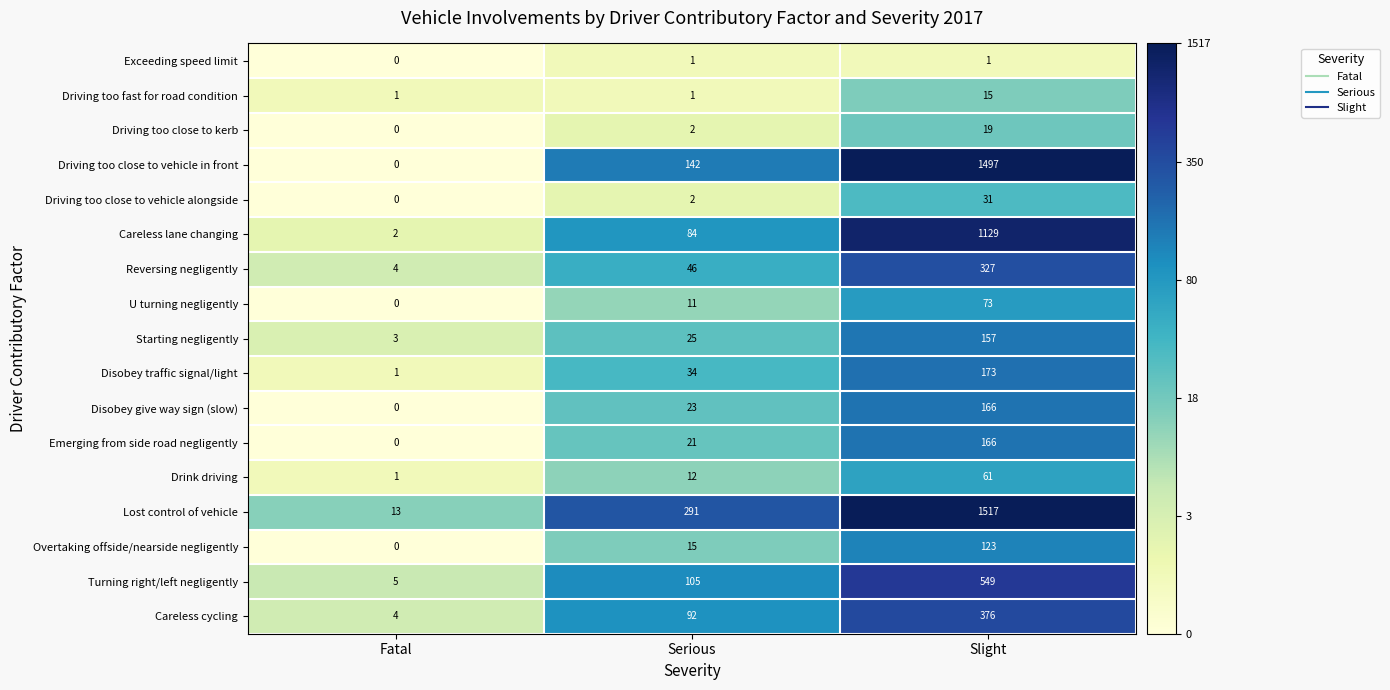

Rank the categories by Turning right/left negligently value from lowest to highest.

Fatal, Serious, Slight